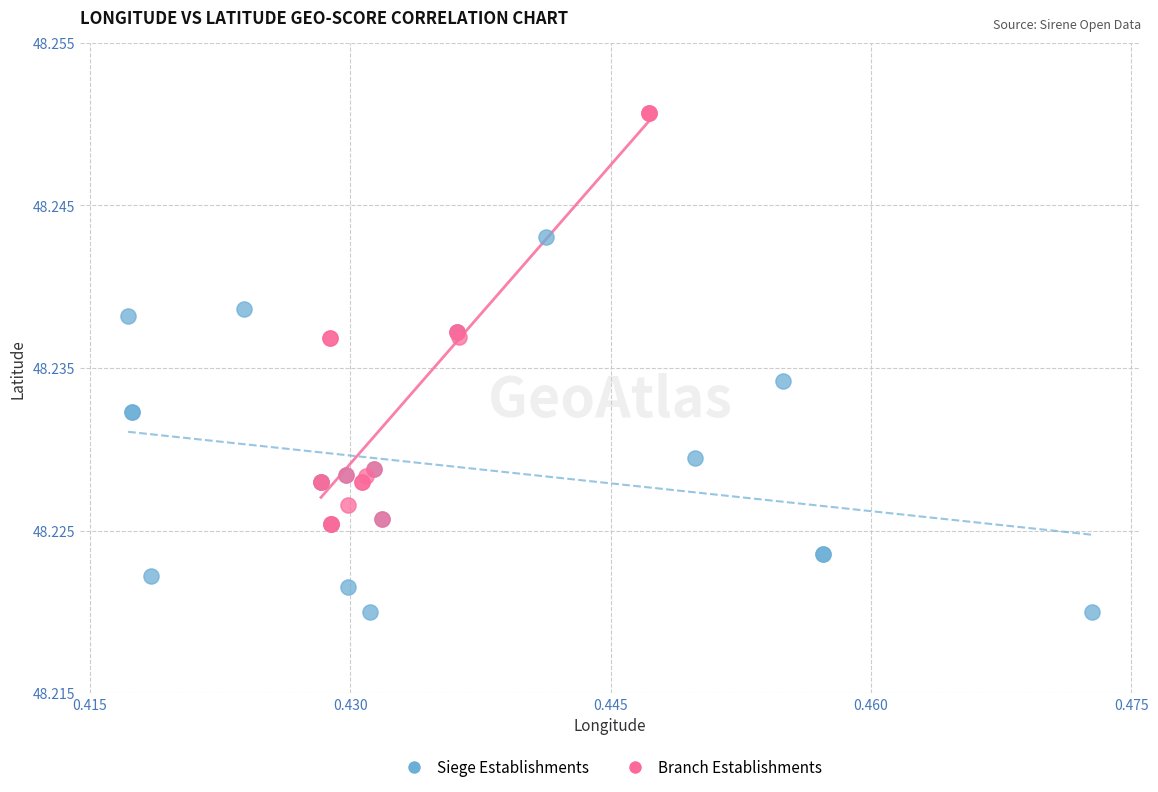

Which series contains the highest Y value?

Branch Establishments